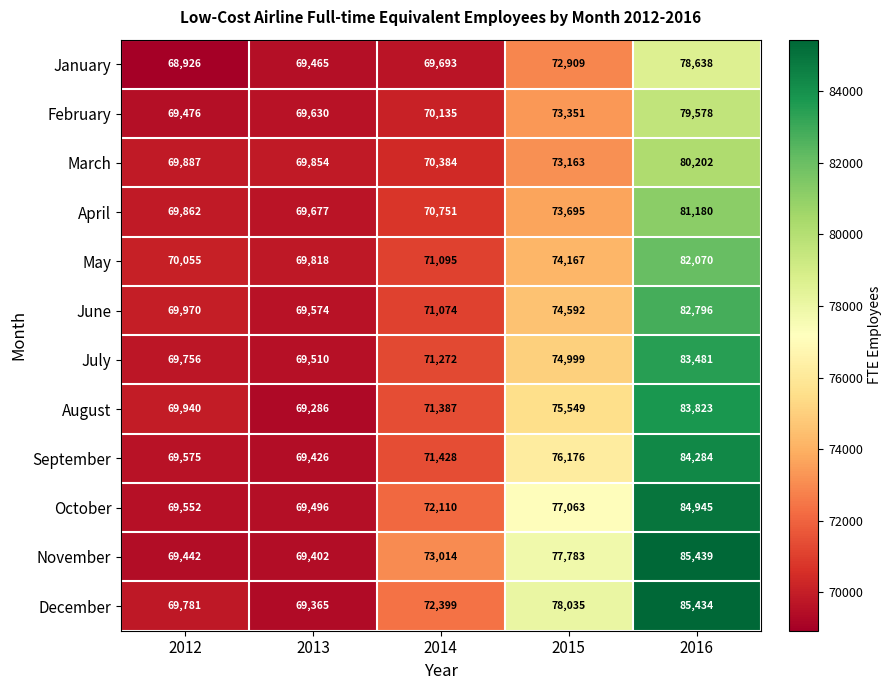

Between 2012 and 2013, which series saw the biggest shift?

August